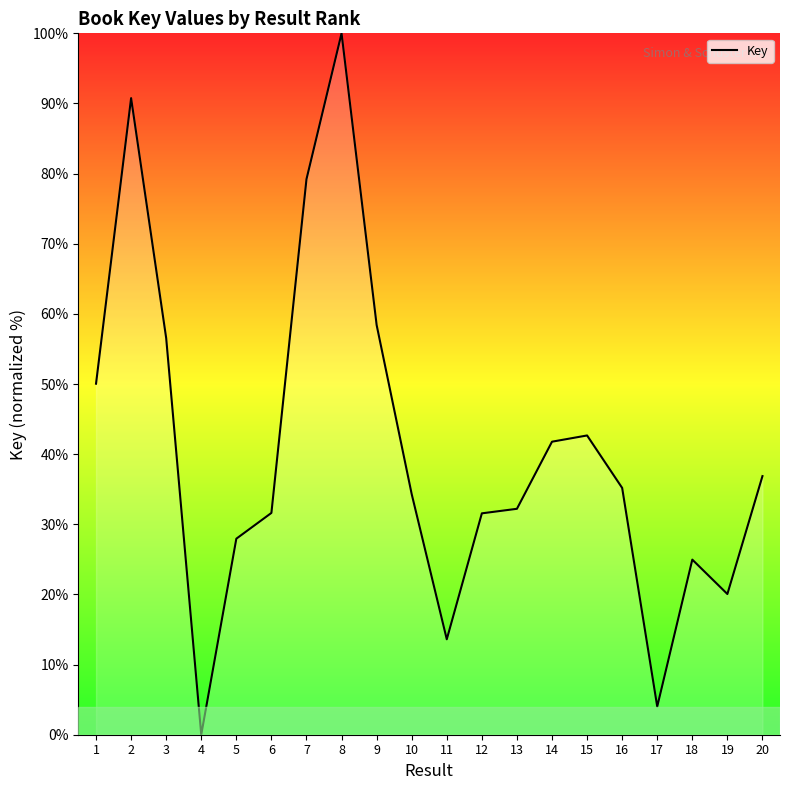

Read the value at 16.

35.2